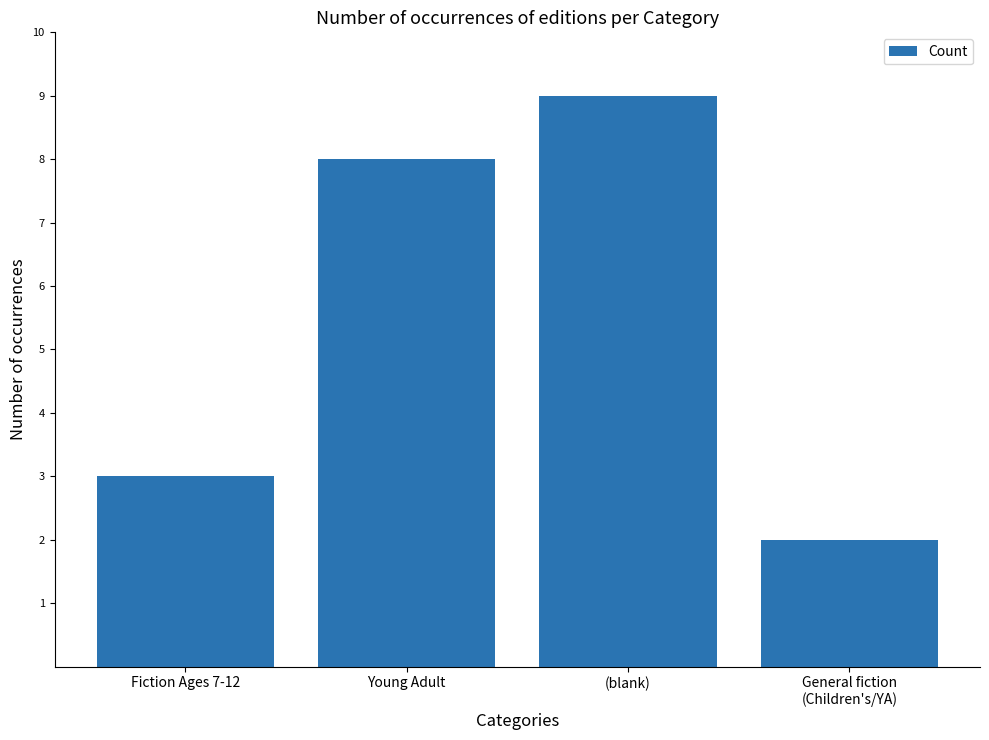

Reading left to right, extract all data points from this chart.

Fiction Ages 7-12=3	Young Adult=8	(blank)=9	General fiction
(Children's/YA)=2